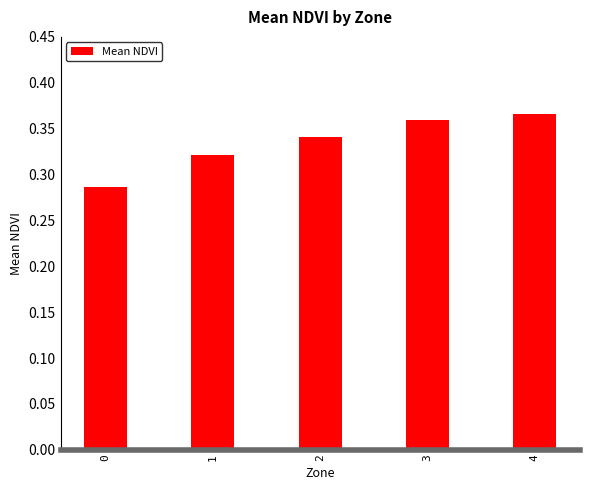

Rank the categories by value from lowest to highest.

0, 1, 2, 3, 4